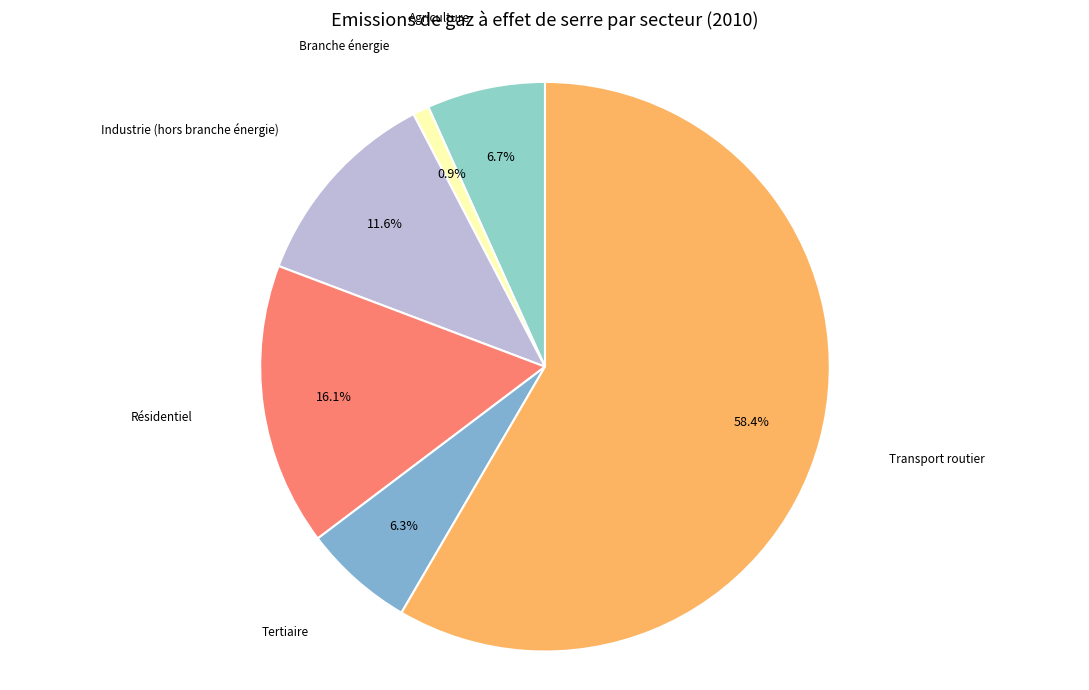

Count the number of slices in the pie.

6